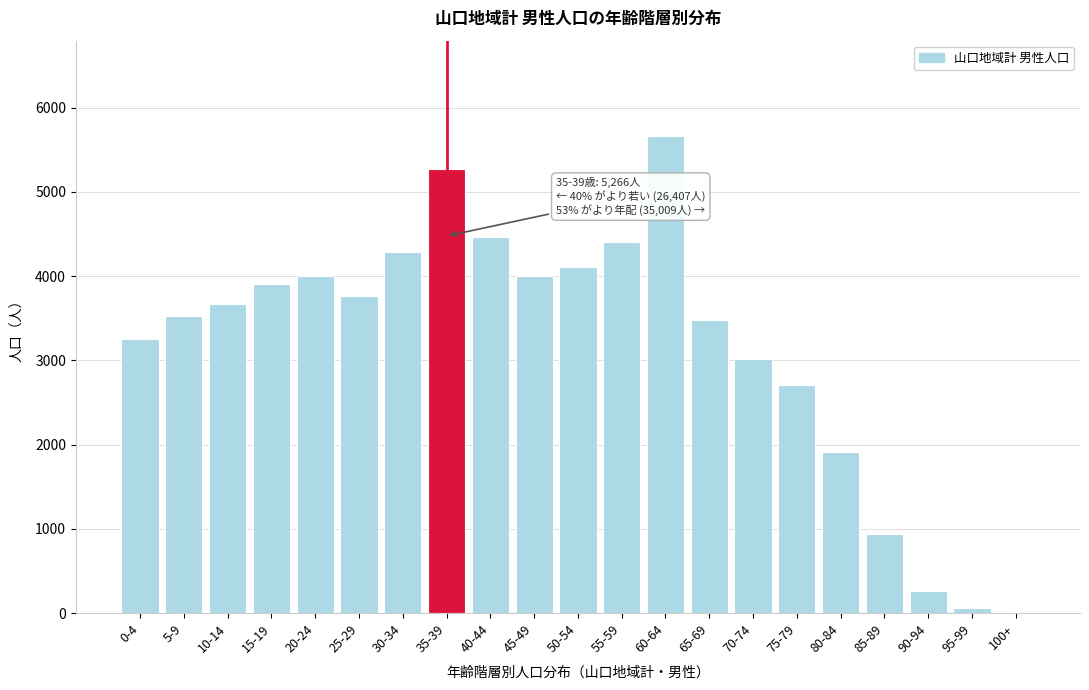

What is the ratio of the value at 10-14 to the value at 65-69?

1.1